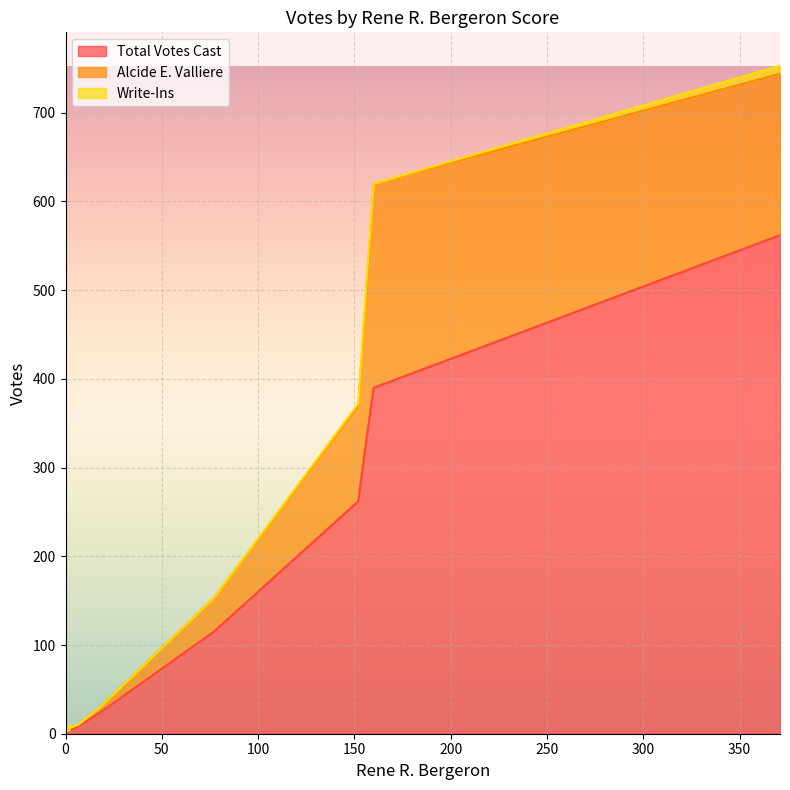

How many lines are shown in the chart?

3